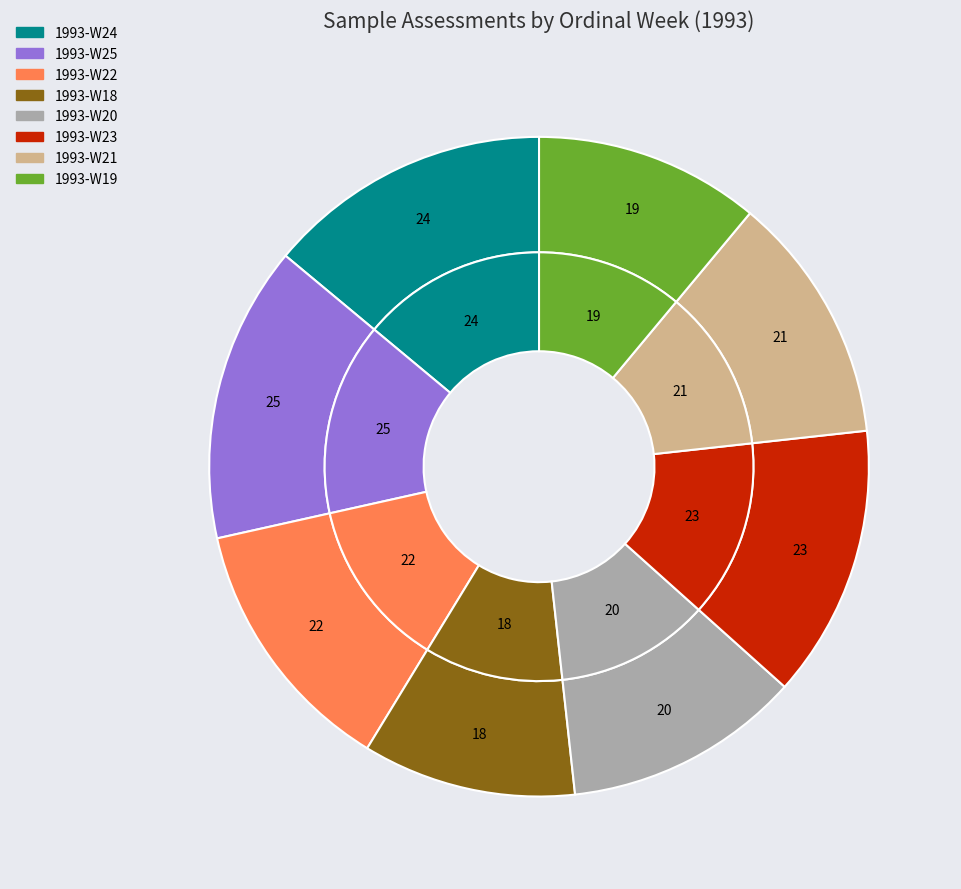

To the nearest percent, what is the difference between the 1993-W21 and 1993-W24 slice percentages?

2%